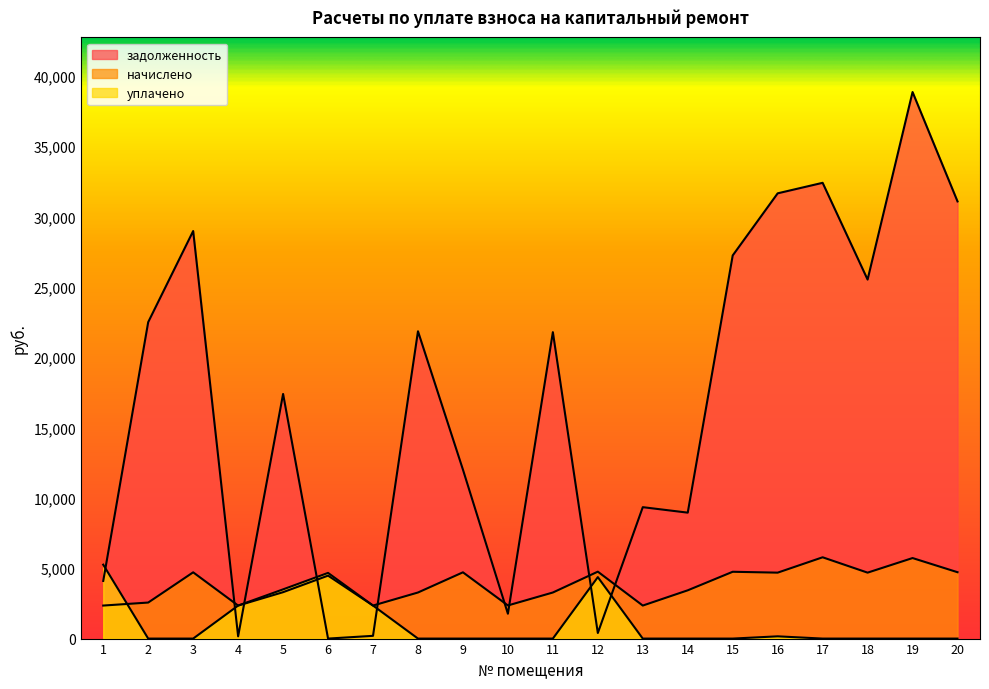

Reading left to right, transcribe all the data shown in this chart.

задолженность: 4098.9	22498.8	28974.6	160.6	17392.8	0.0	195.7	21848.0	12011.8	1766.7	21784.0	397.2	9342.5	8953.2	27239.2	31655.8	32402.9	25523.7	38856.5	31080.5
начислено: 2347.8	2561.6	4711.2	2347.8	3299.4	4475.9	2347.8	3276.0	4711.2	2355.6	3276.0	4758.0	2347.8	3432.0	4750.2	4687.8	5779.8	4687.8	5725.2	4719.0
уплачено: 5254.4	0.0	0.0	2346.9	3500.0	4670.0	2349.0	0.0	0.0	0.0	0.0	4368.7	0.0	0.0	0.0	160.0	0.0	0.0	0.0	0.0